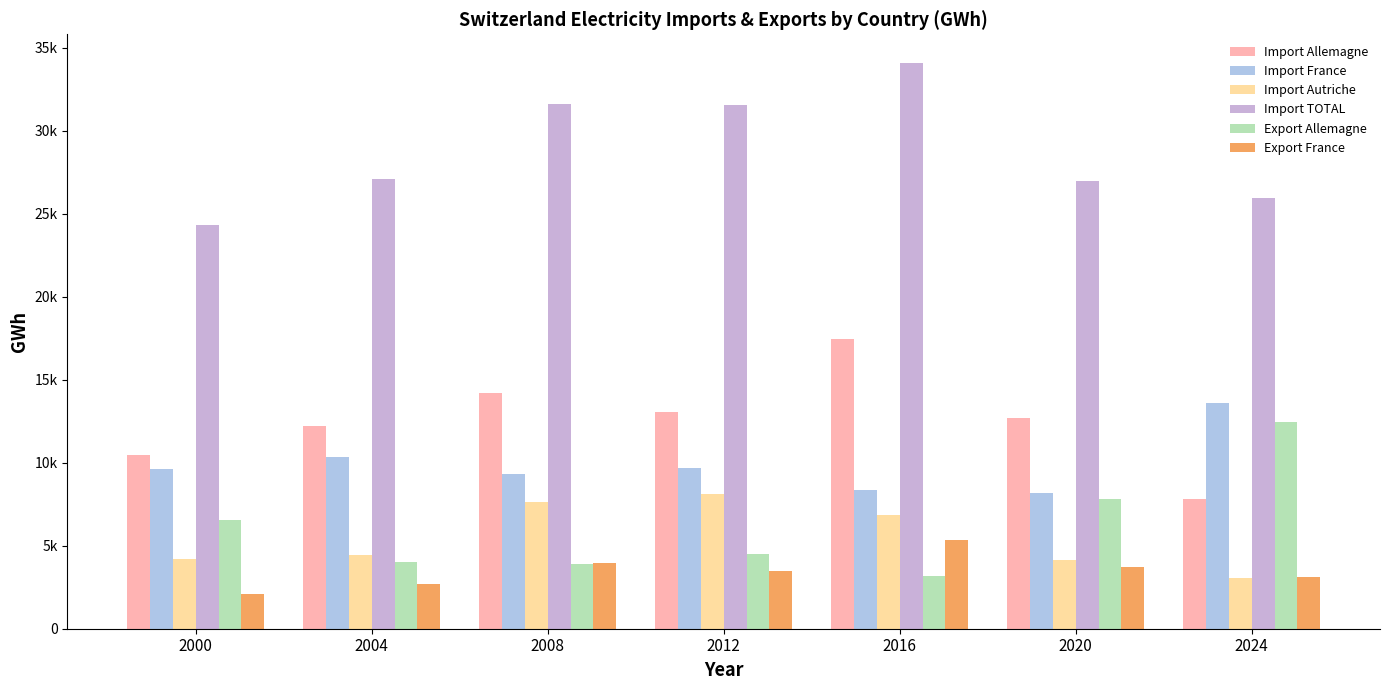

Are the bars horizontal?

No